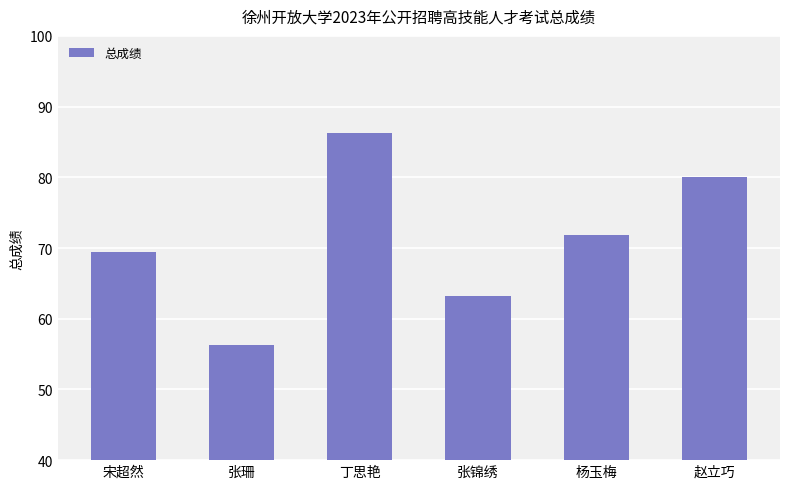

What is the average value?

71.2